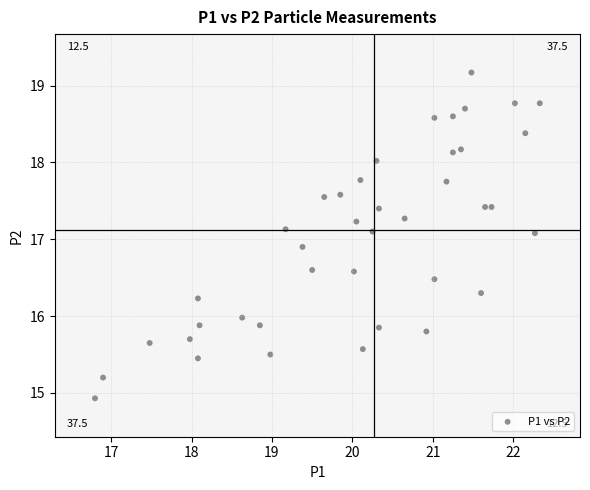

What is the range of Y values (max minus min)?

4.2